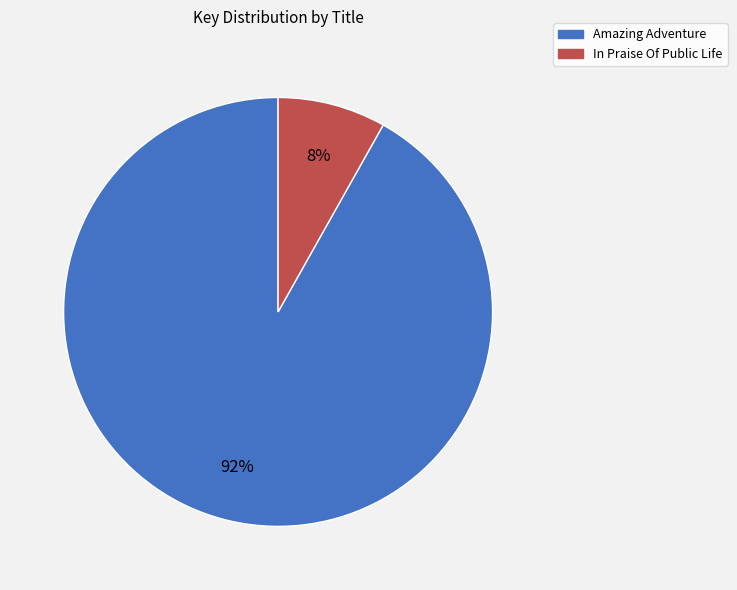

Rank the categories by value from lowest to highest.

In Praise Of Public Life, Amazing Adventure